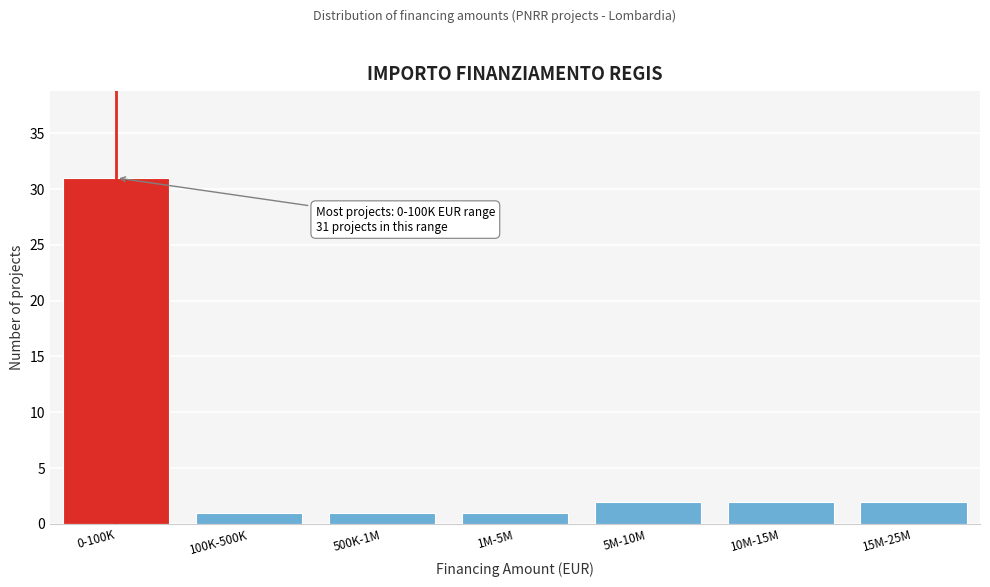

Reading left to right, extract all data points from this chart.

0-100K=31	100K-500K=1	500K-1M=1	1M-5M=1	5M-10M=2	10M-15M=2	15M-25M=2